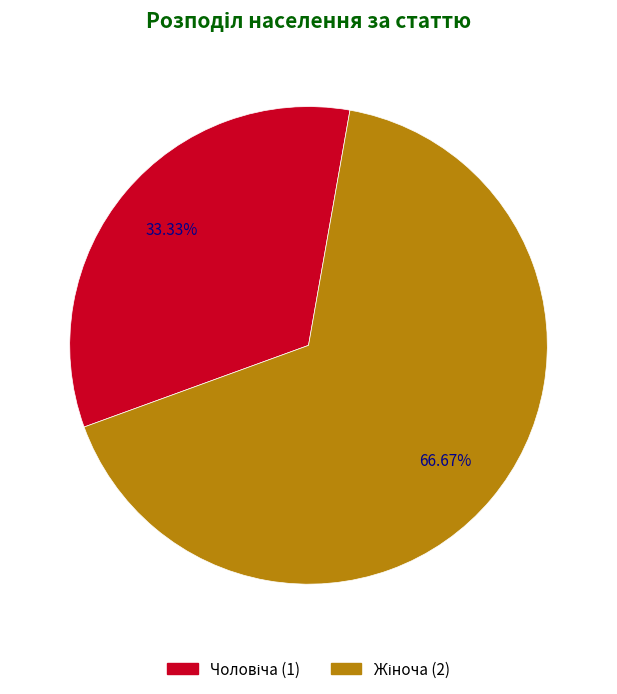

Is there a majority slice in this chart?

Yes